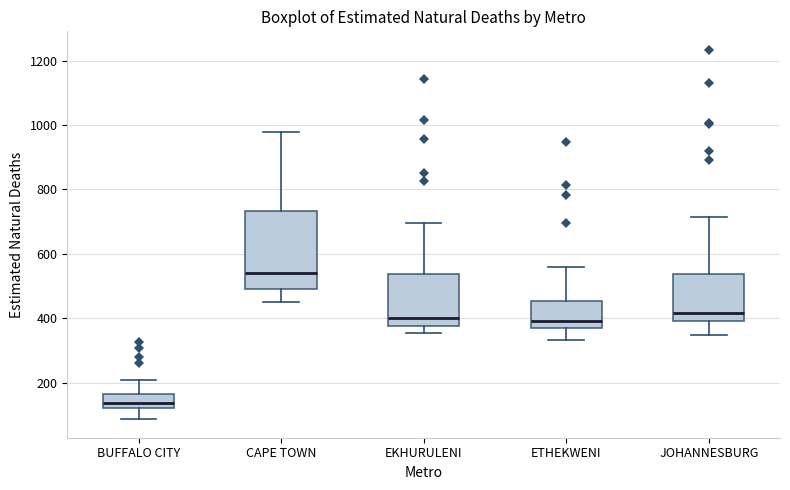

Where is the upper edge of the box for EKHURULENI on the y-axis? The values are not printed on the chart, so give them approximately, as read against the axis.

540